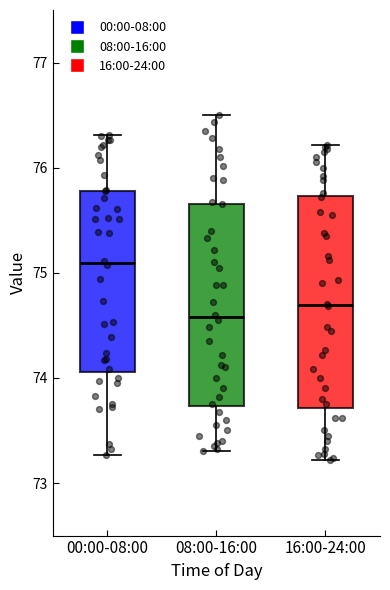

Reading left to right, transcribe this box plot: for each box, give where its median line is, the range the box spans, and where its two whiskers end, as read against the y-axis. The values are not printed on the chart, so give them approximately, as read against the axis.

00:00-08:00: median 75.1, box 74.1 to 75.8, whiskers 73.3 to 76.3
08:00-16:00: median 74.6, box 73.7 to 75.7, whiskers 73.3 to 76.5
16:00-24:00: median 74.7, box 73.7 to 75.7, whiskers 73.2 to 76.2